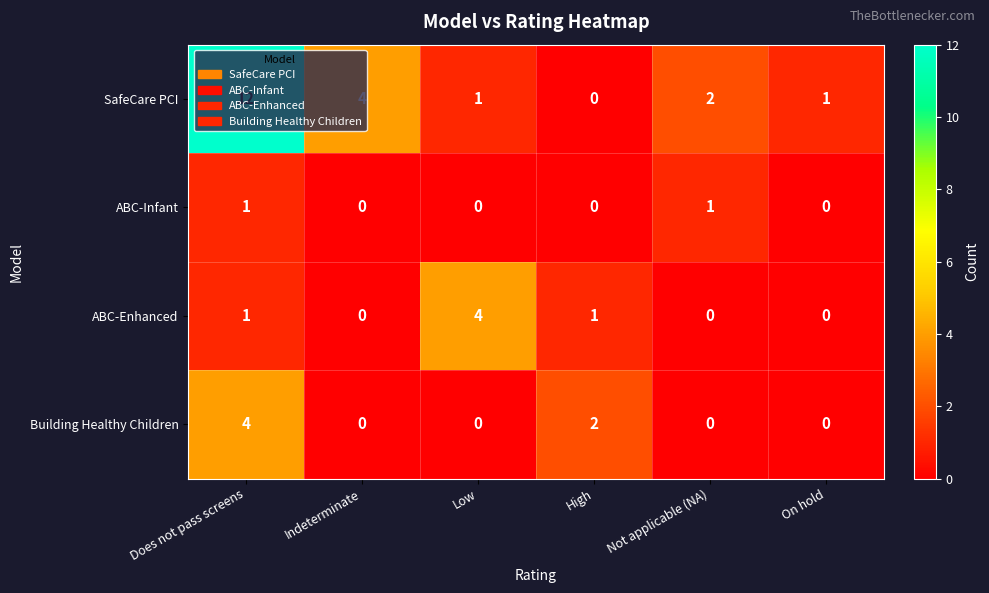

What is the difference between the highest and lowest values at Not applicable (NA)?

2